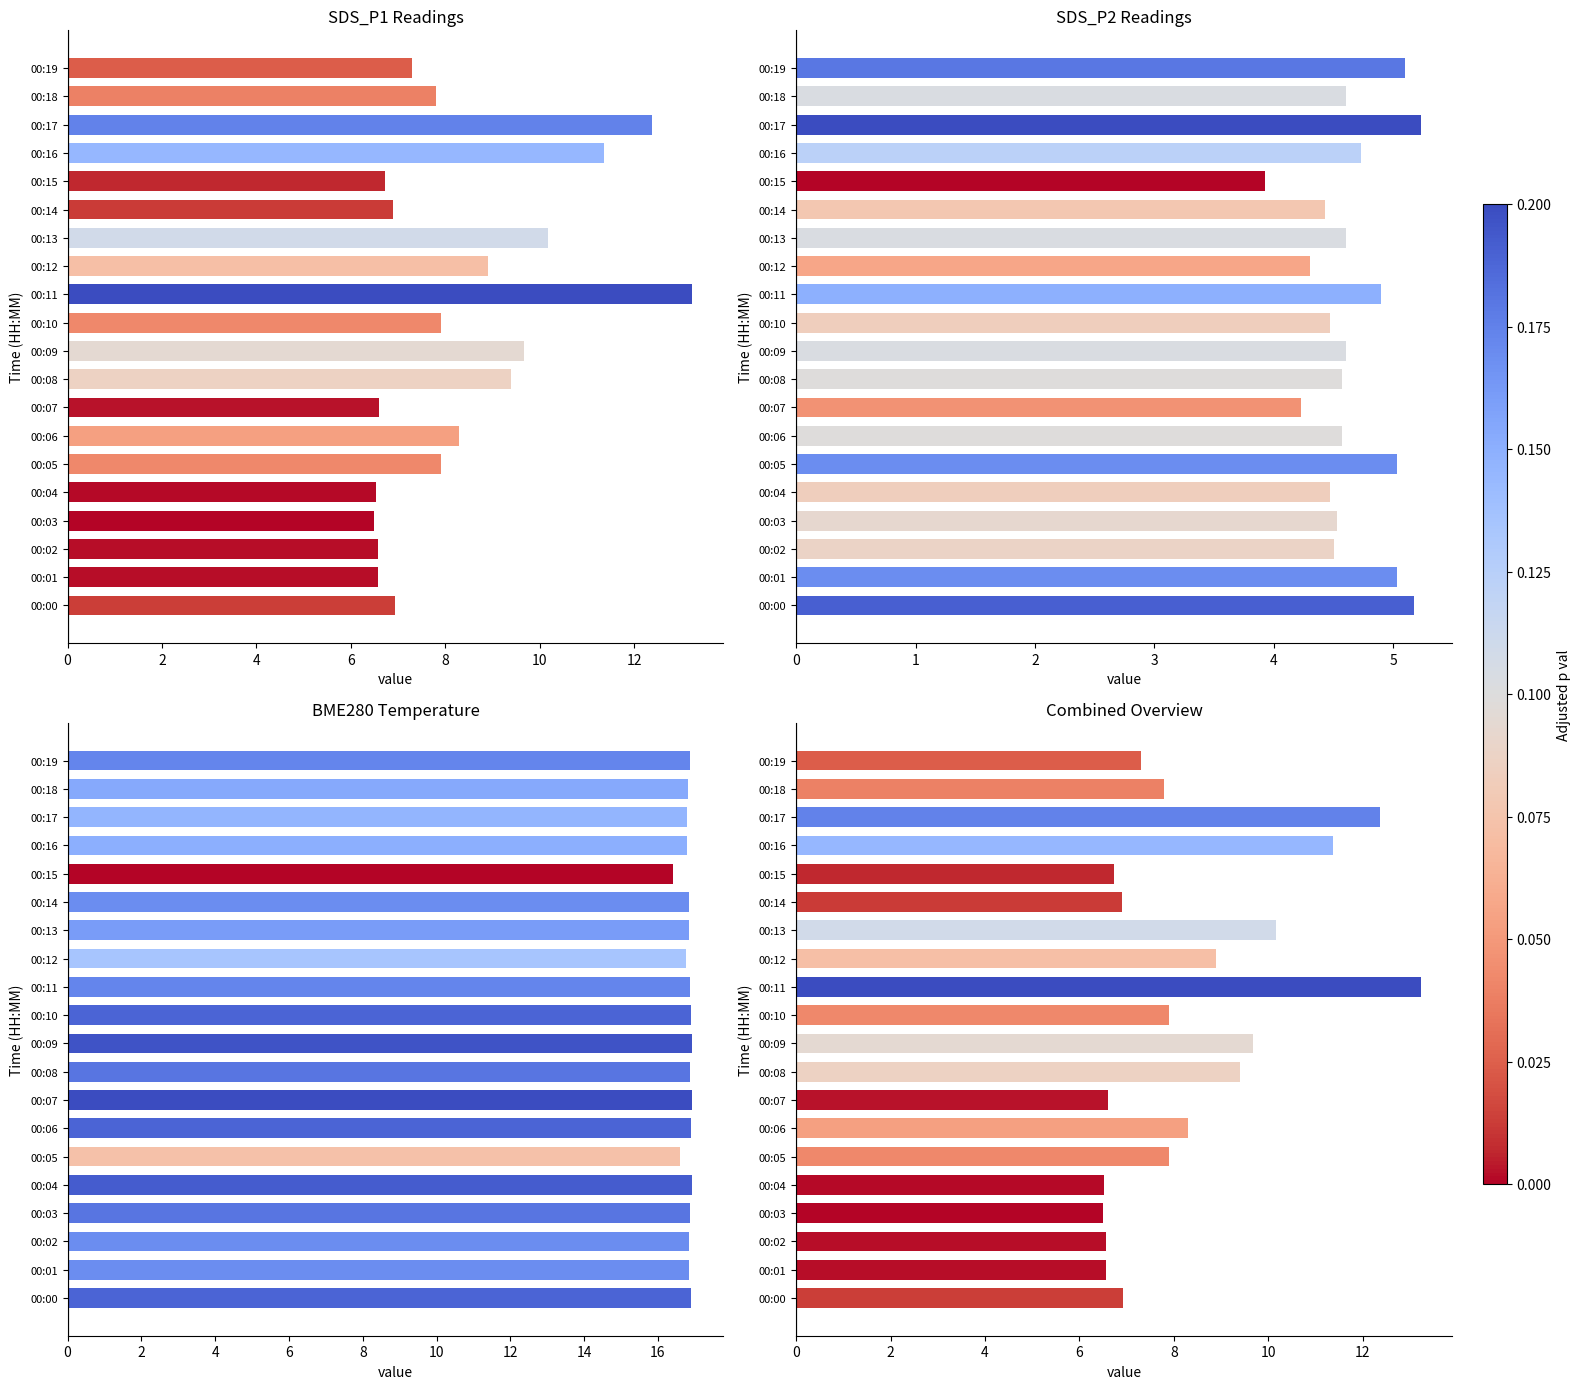

At 00:13, list the series in order from smallest to largest.

SDS_P2, SDS_P1, BME280_temperature